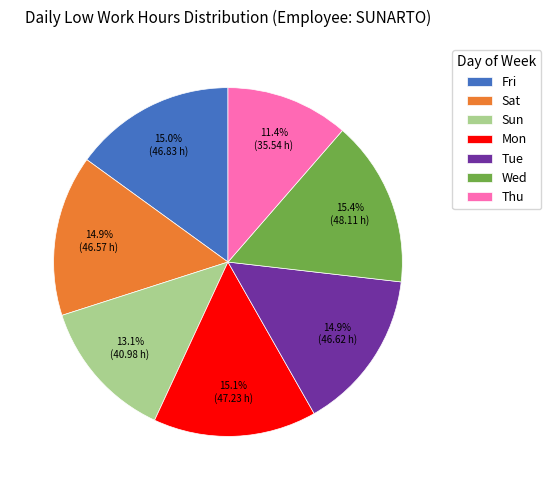

Approximately how many times larger is the value at Sun compared to Fri?

0.9